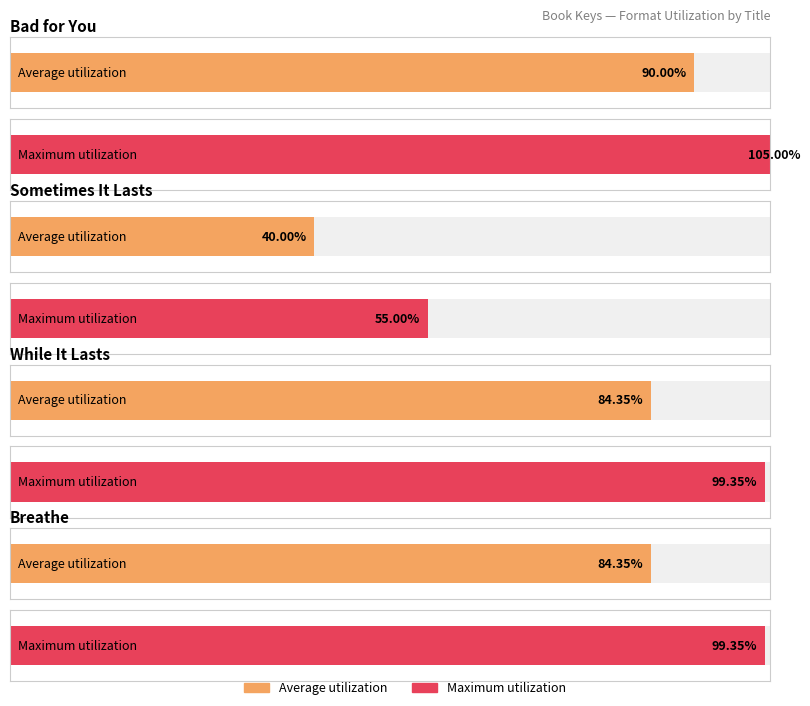

How many data points does each series have?

4